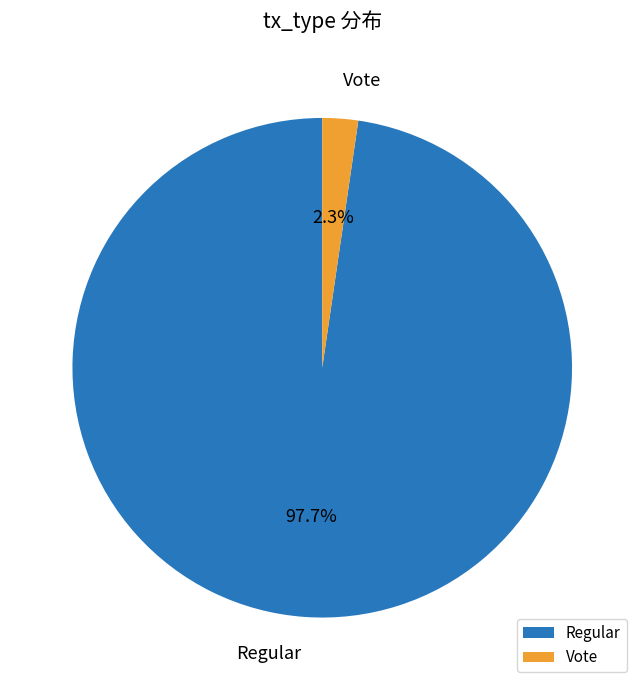

Which slice is the smallest?

Vote